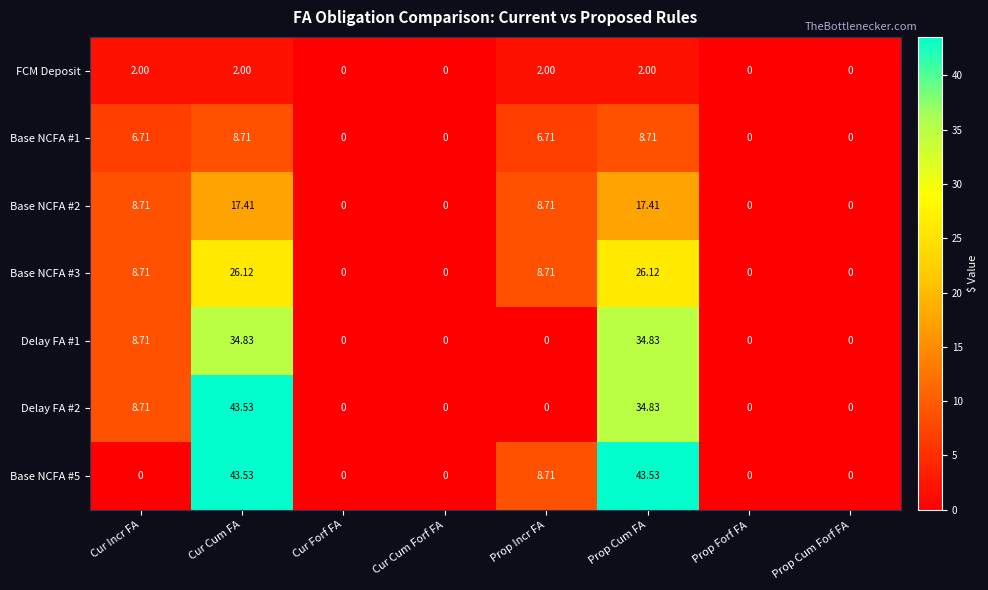

At which category is the sum across all series the highest?

Cur Cum FA